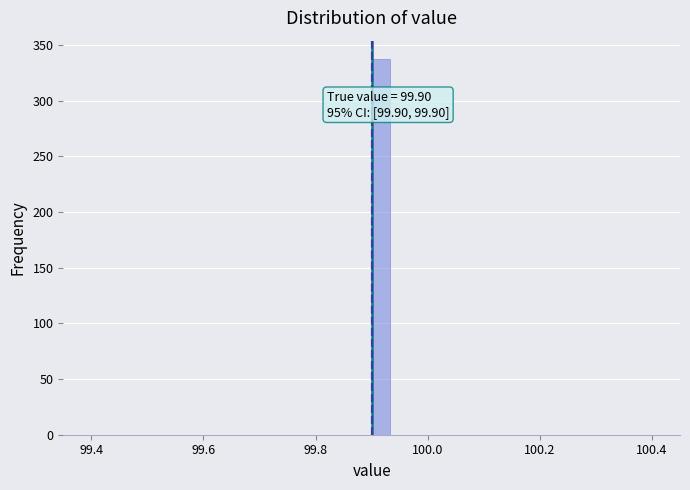

Around what value on the x-axis is the tallest bar? Give the approximate position of its centre, as read against the axis.

99.92